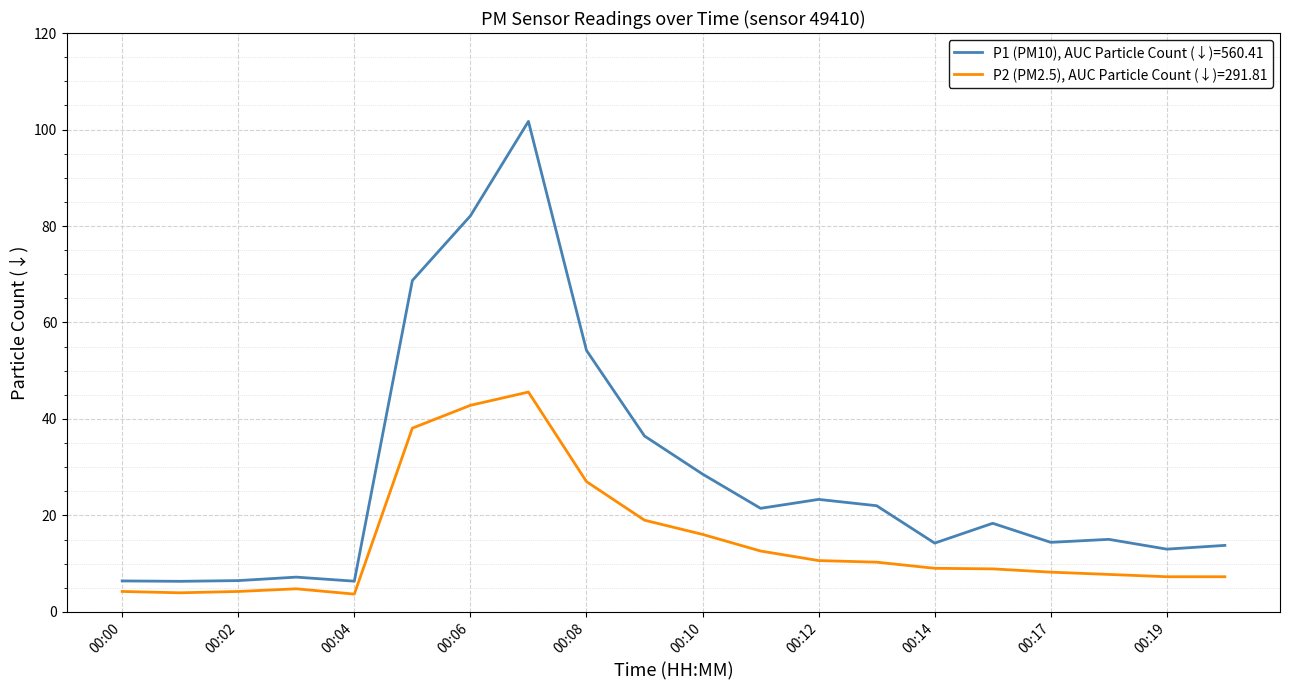

Count the number of categories in the chart.

20